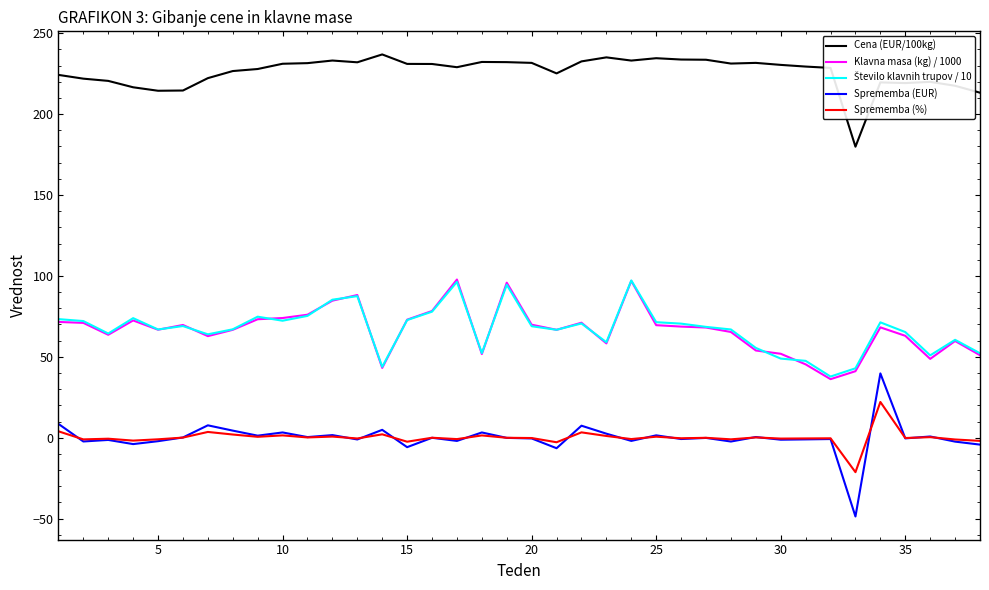

What is the maximum value shown in the chart?

236.9